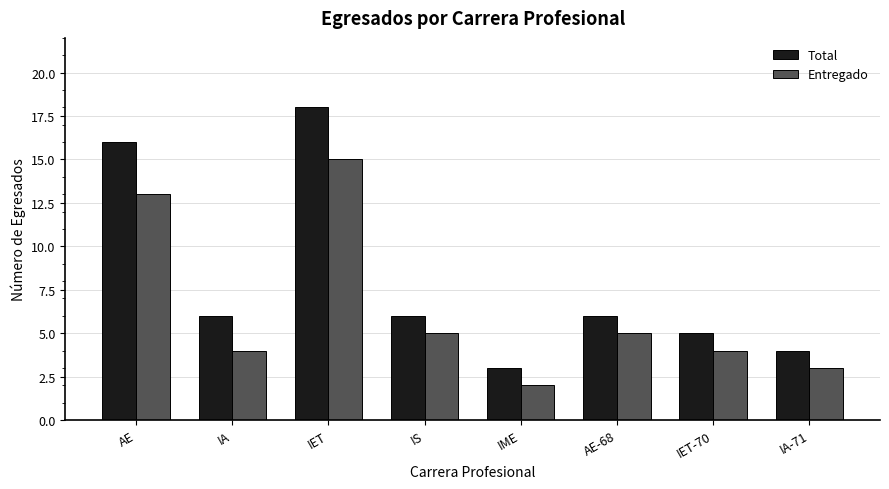

How many data points does each series have?

8